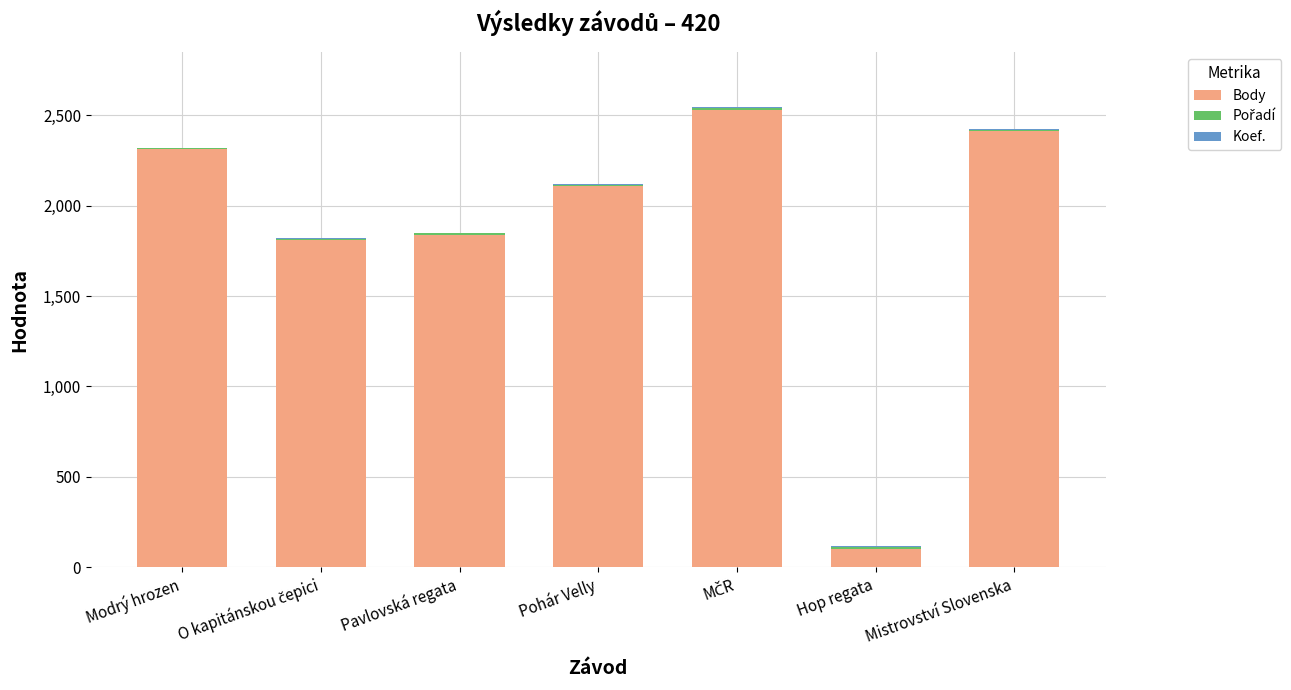

The Body series shows 101 at Hop regata. True or false?

True